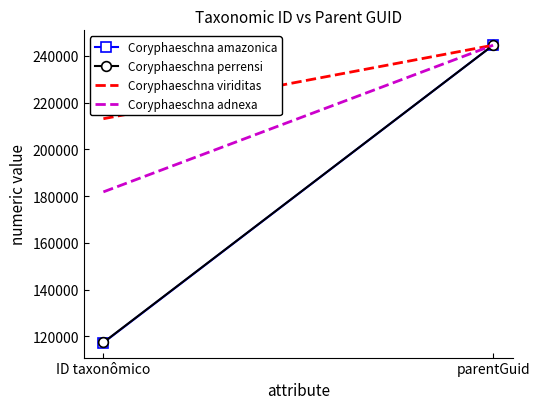

What is the difference between the Coryphaeschna amazonica values at parentGuid and ID taxonômico?

127254